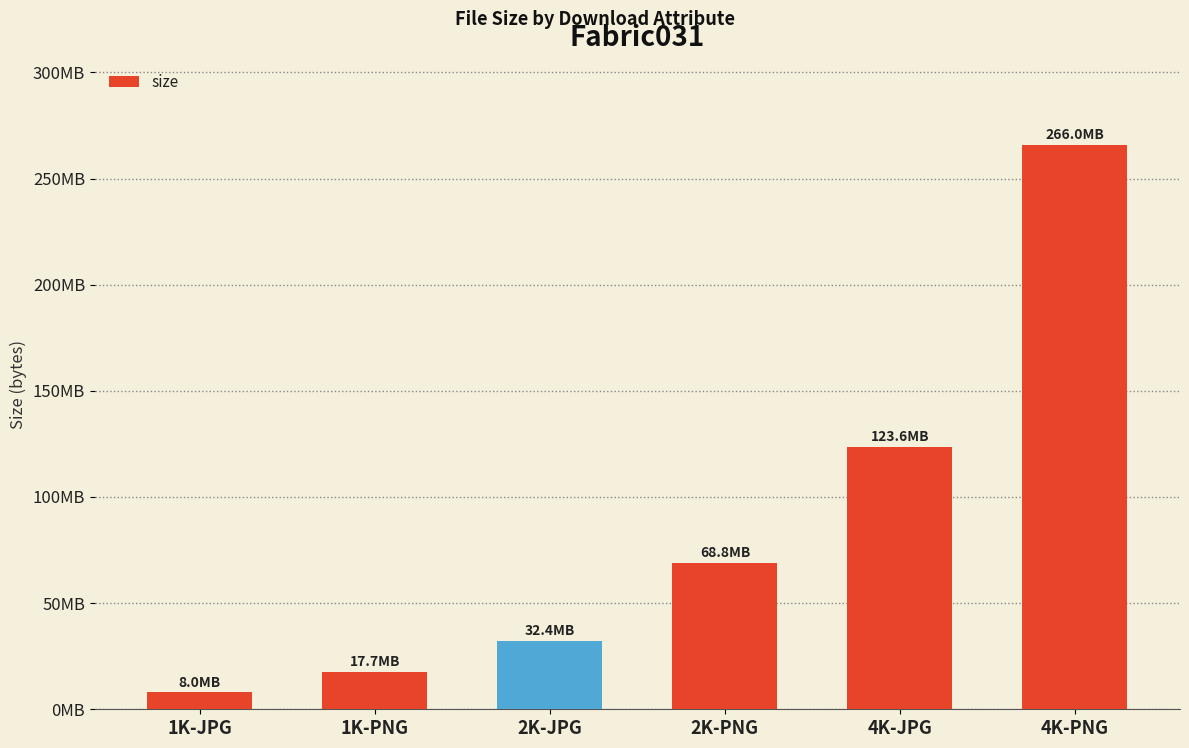

Reading left to right, extract all data points from this chart.

1K-JPG=7983183	1K-PNG=17669029	2K-JPG=32372538	2K-PNG=68798487	4K-JPG=123584196	4K-PNG=265973123